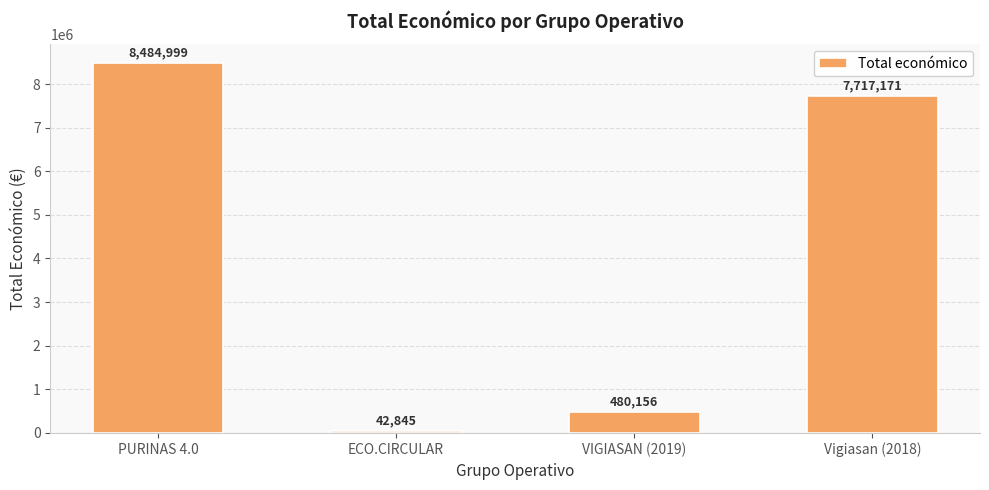

Which label corresponds to the smallest value in the chart?

ECO.CIRCULAR